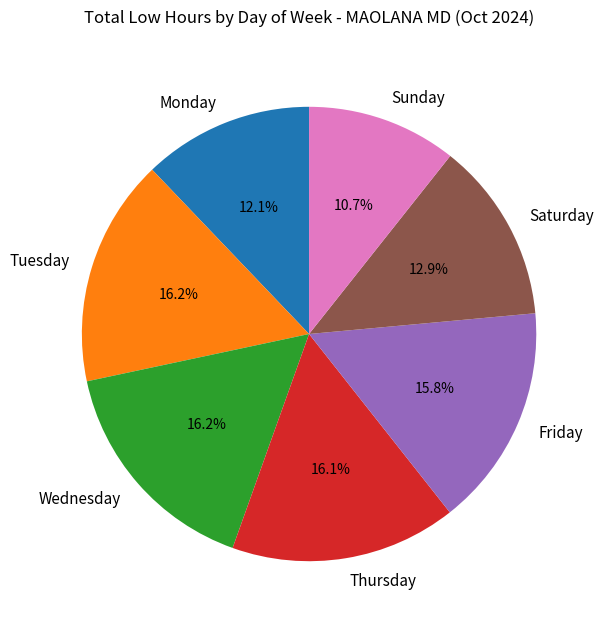

To the nearest percent, what is the average slice percentage?

14%